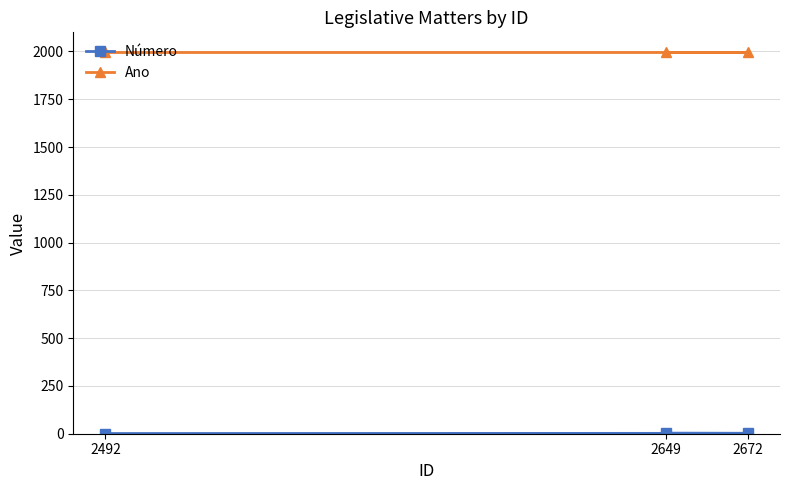

Reading left to right, what are all the values shown in this chart?

Número: 2492=1	2672=2	2649=3
Ano: 2492=1997	2672=1997	2649=1997